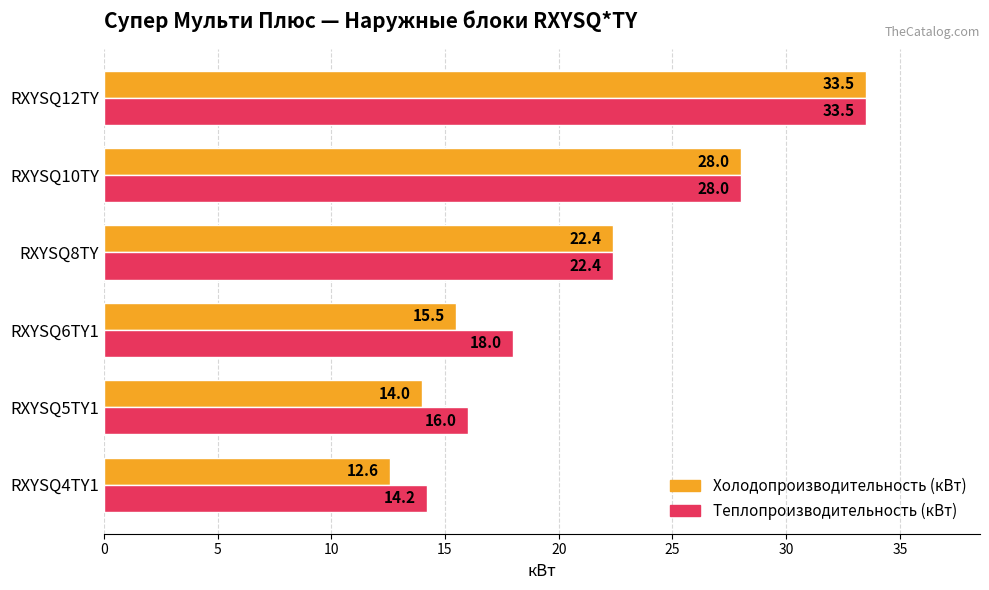

The value of Теплопроизводительность (кВт) at RXYSQ12TY is 33.5. True or false?

True